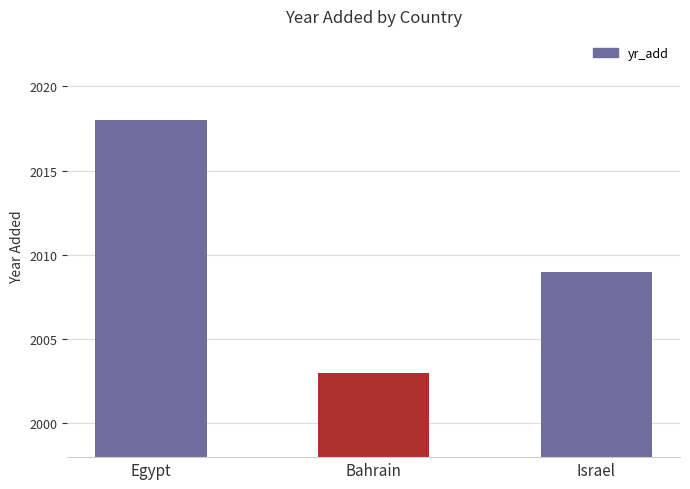

Is it true that the value at Israel is 2009?

True